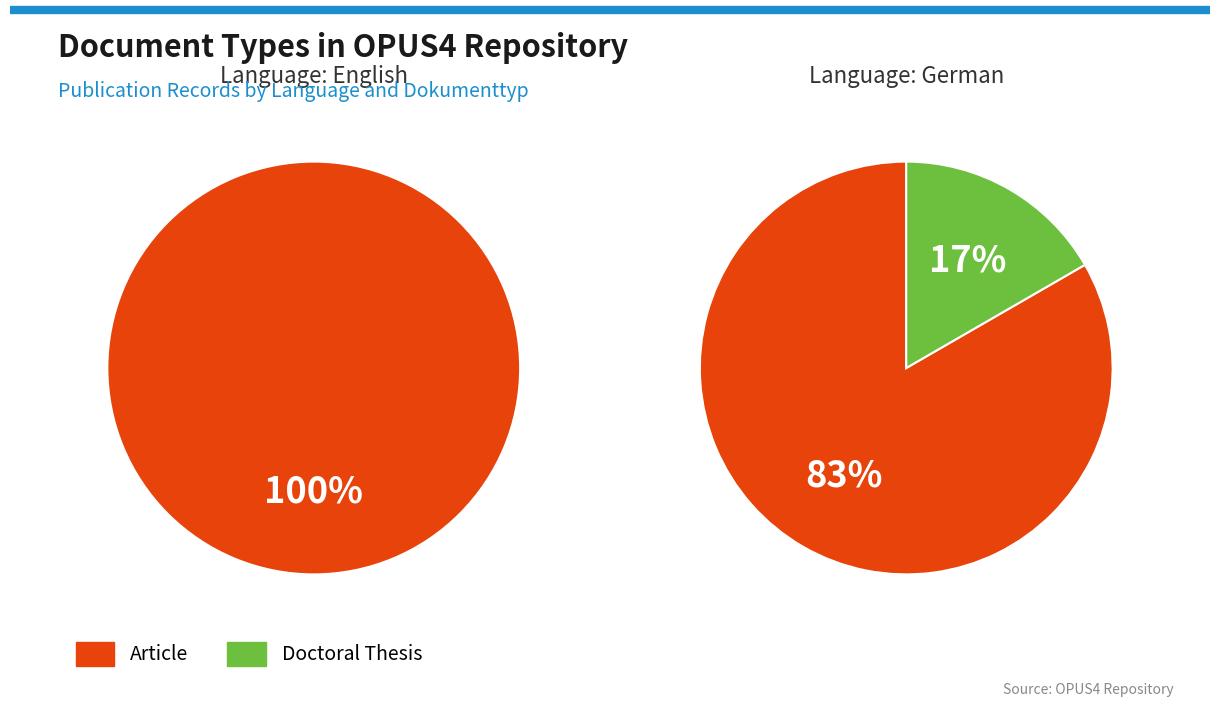

What is the smallest slice in the pie chart?

Doctoral Thesis